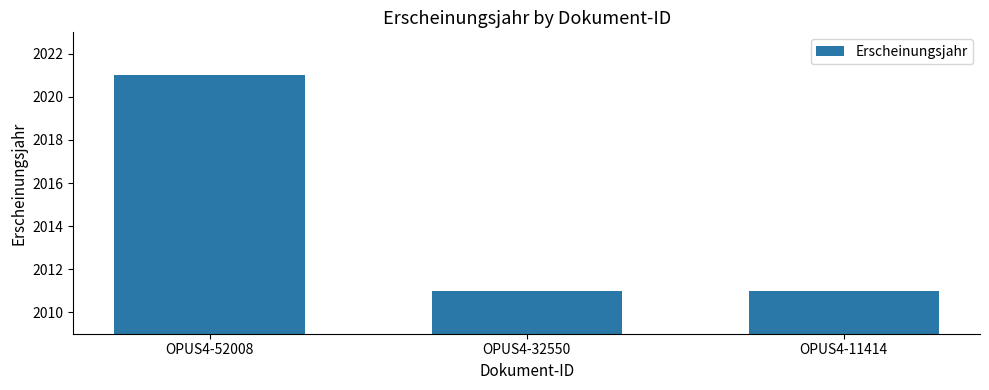

What is the value of the 2nd bar from the left?

2011